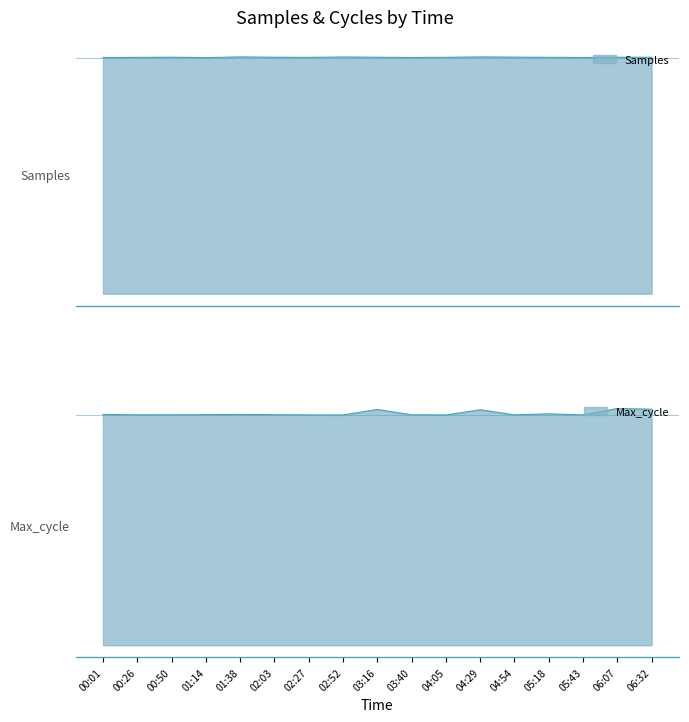

What is the label of the 2nd point from the right?

06:07